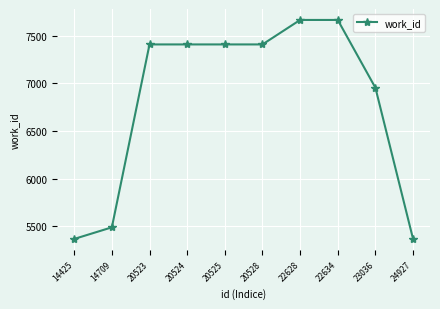

What is the change in value from 14709 to 22634?

+2177